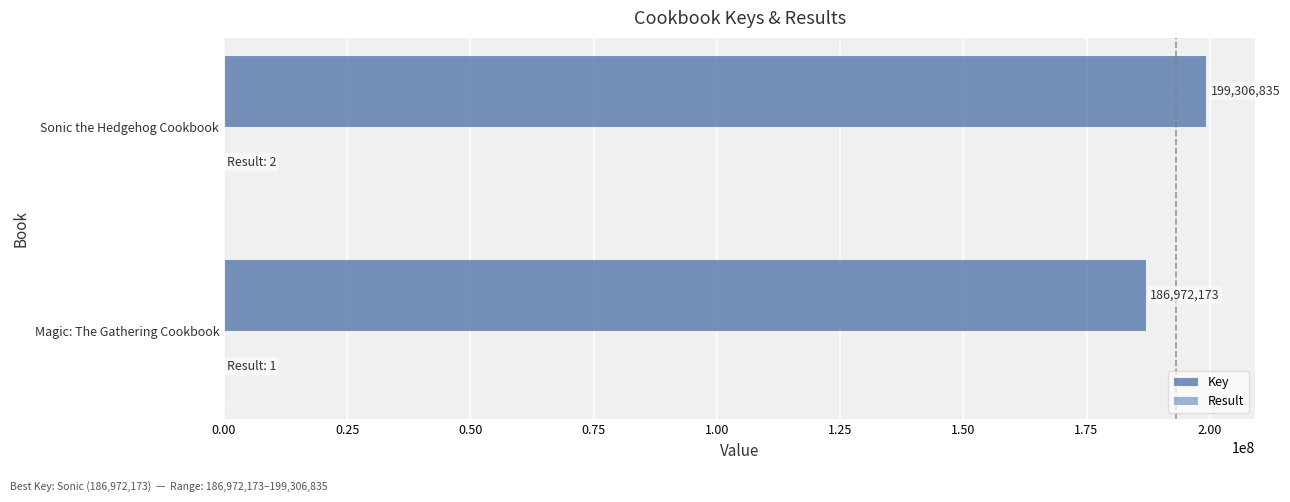

The Key series shows 199306835 at Sonic the Hedgehog Cookbook. True or false?

True